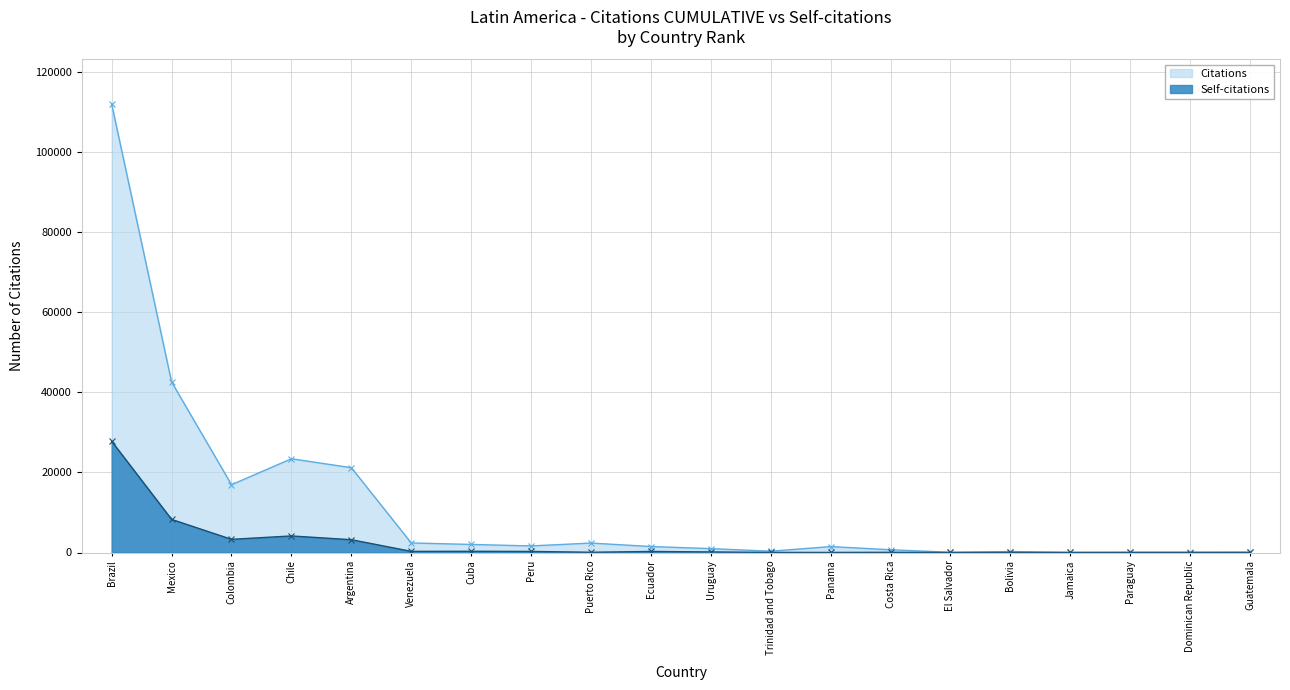

In Citations, how many points are higher than both neighbors (excluding endpoints)?

4